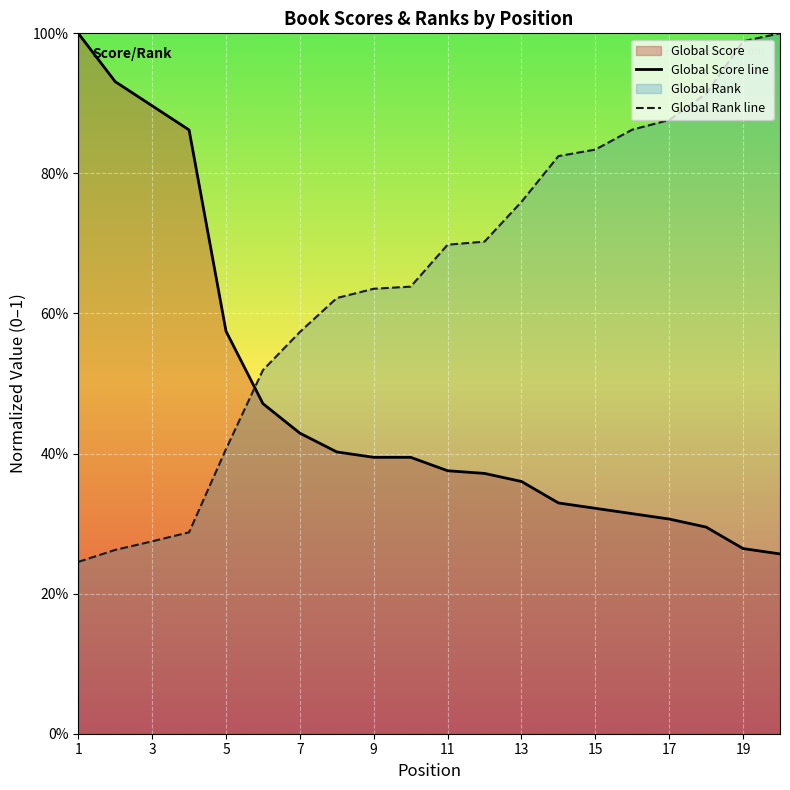

Which series changed the most between 19 and 18?

Global Rank line